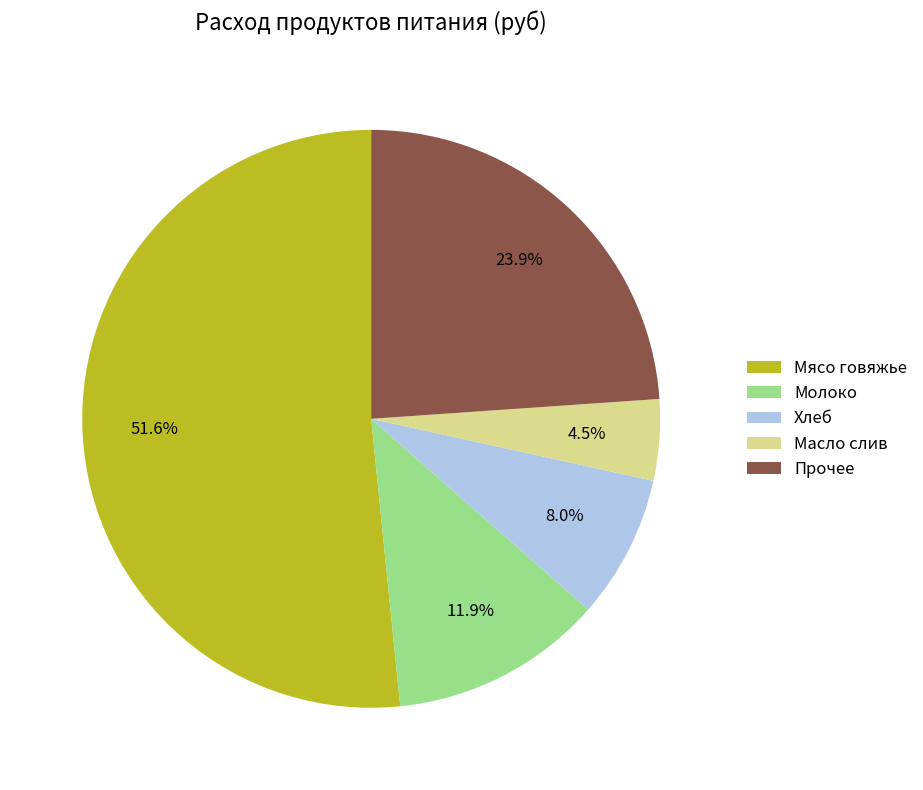

What portion of the pie excludes Хлеб?

92.0%